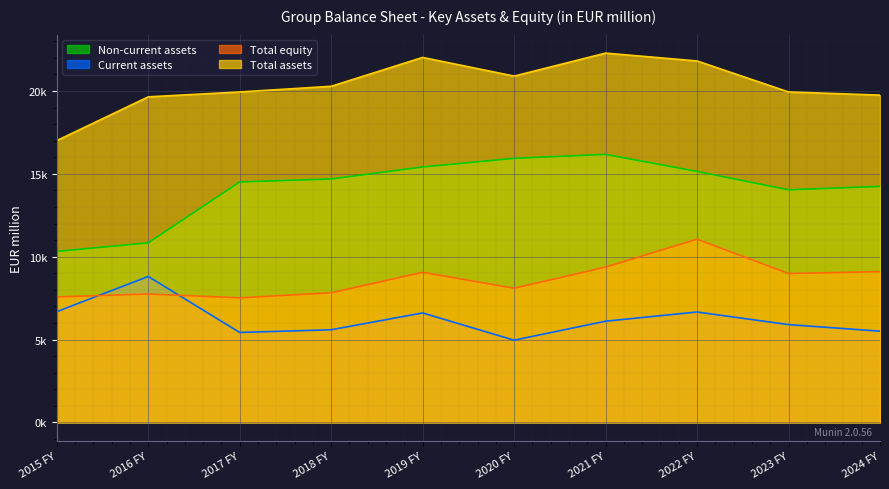

What is the total value across all series at 2024 FY?

48600